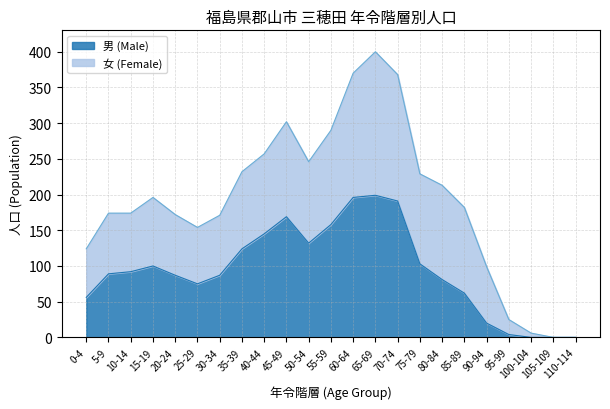

What is the average value?

94